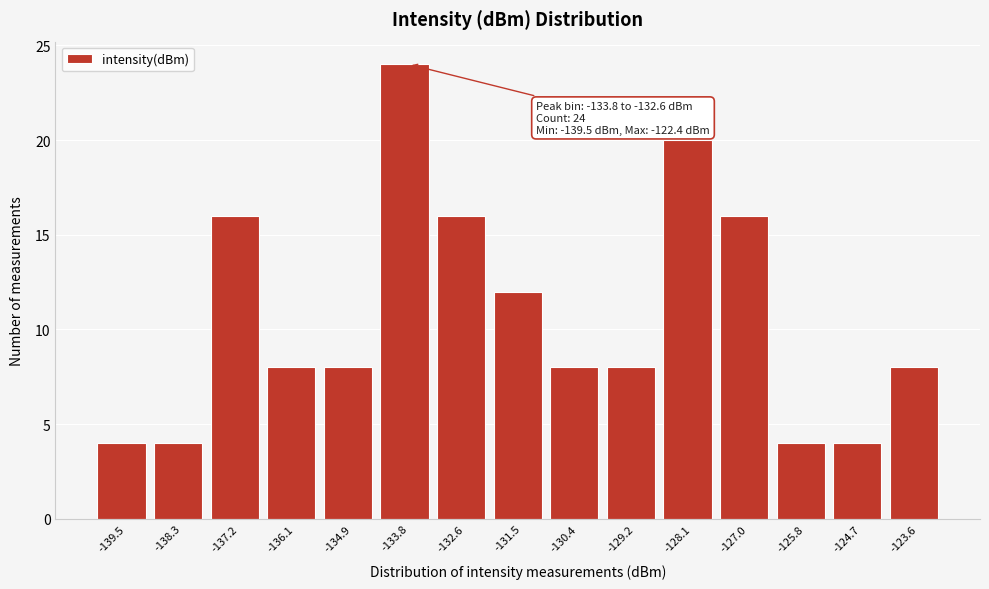

Reading left to right, transcribe all the data shown in this chart.

-139.5=4	-138.3=4	-137.2=16	-136.1=8	-134.9=8	-133.8=24	-132.6=16	-131.5=12	-130.4=8	-129.2=8	-128.1=20	-127.0=16	-125.8=4	-124.7=4	-123.6=8